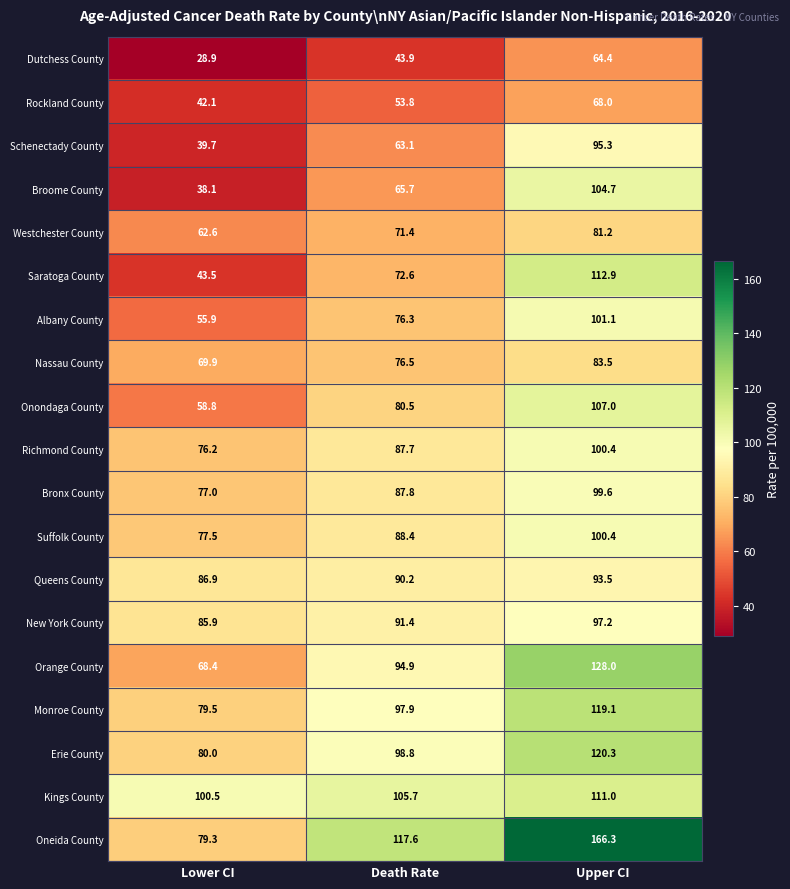

What is the difference between the highest and lowest values at Upper CI?

101.9